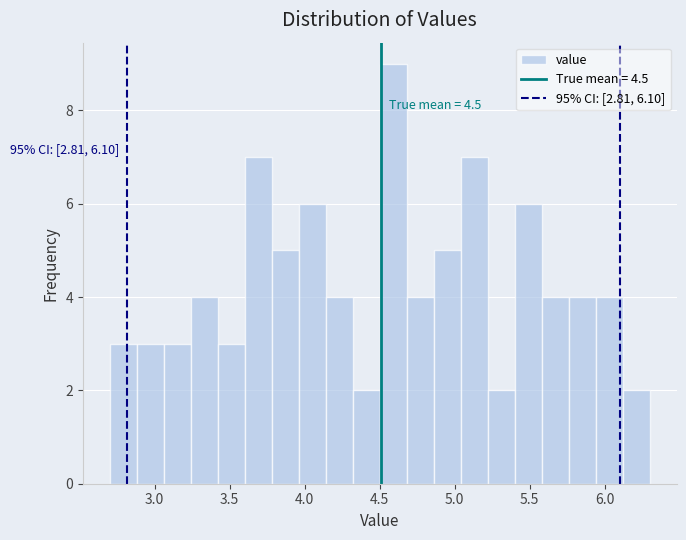

Read against the x-axis, roughly where is the centre of the tallest bar?

4.60